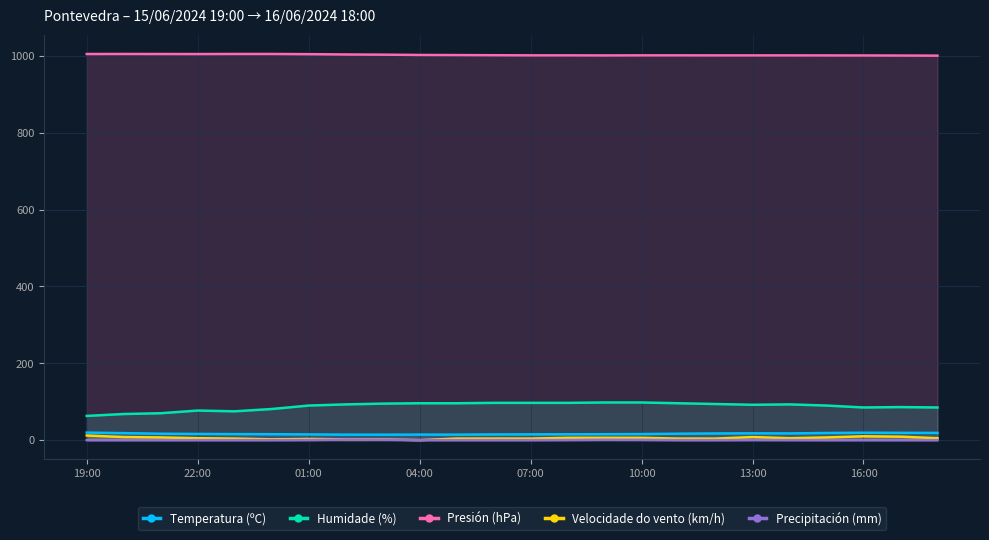

True or false: Precipitación (mm) and Presión (hPa) intersect in this chart.

False